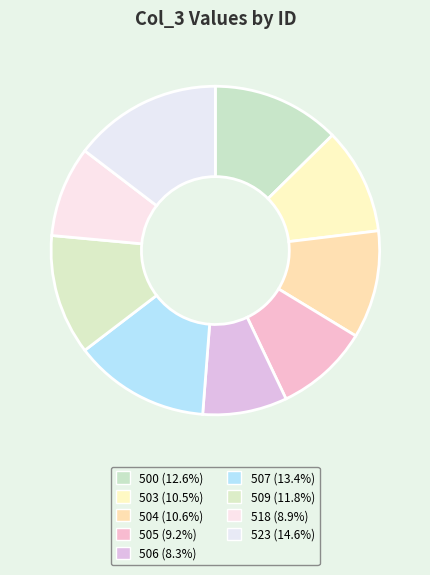

Is it true that 503 is 20% of the pie?

False